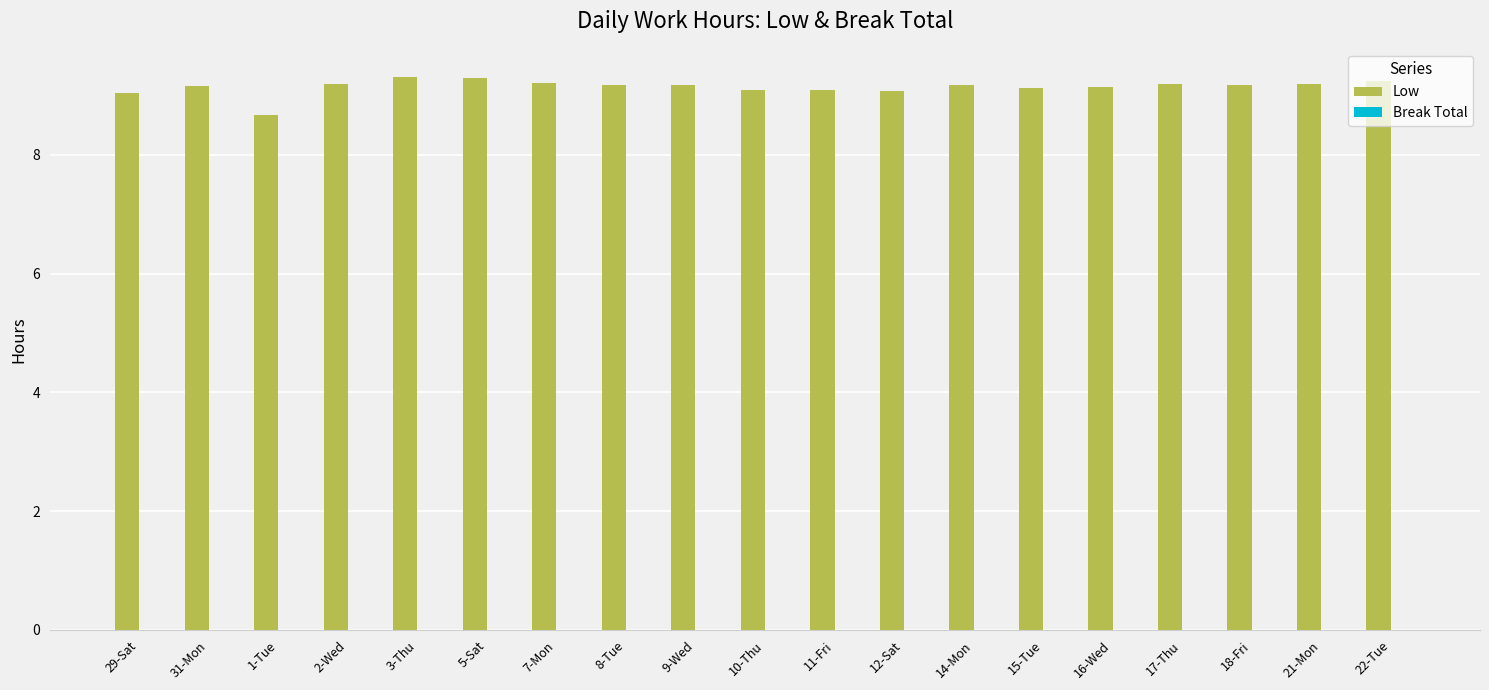

What is the maximum value shown in the chart?

9.3